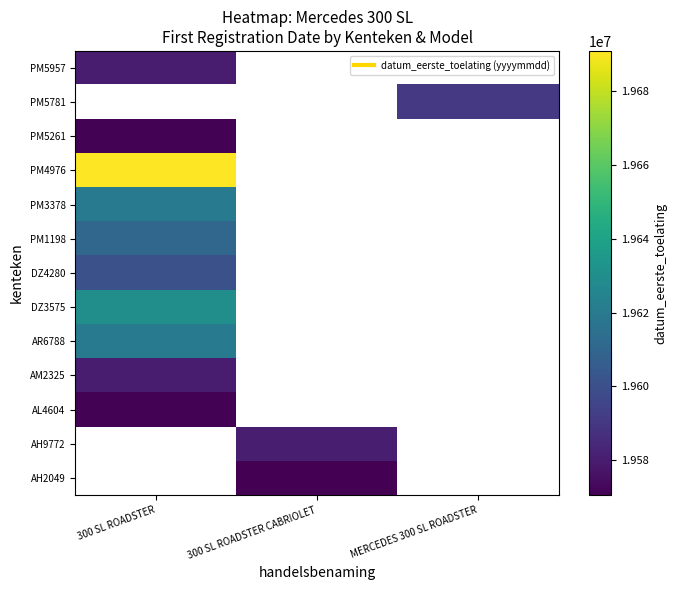

What is the spread (max minus min) of values at 300 SL ROADSTER CABRIOLET?

10099.0